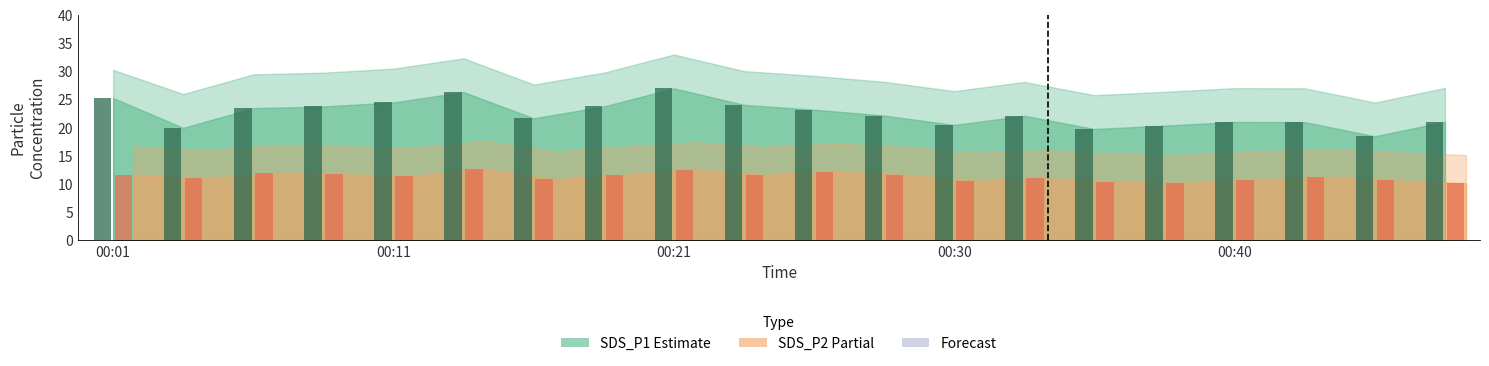

What is the smallest value displayed?

10.1